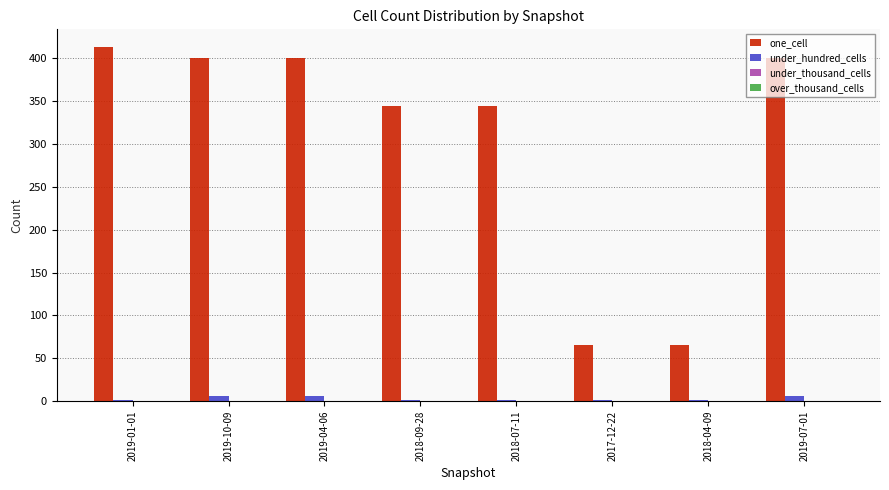

Which series has the widest spread of values?

one_cell